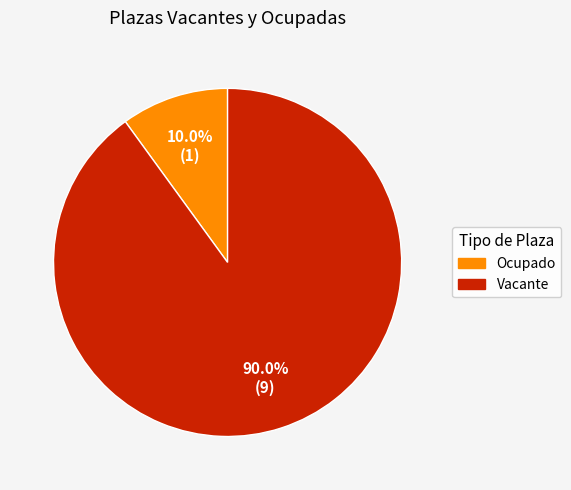

Combined, do Vacante and Ocupado account for over 50%?

Yes